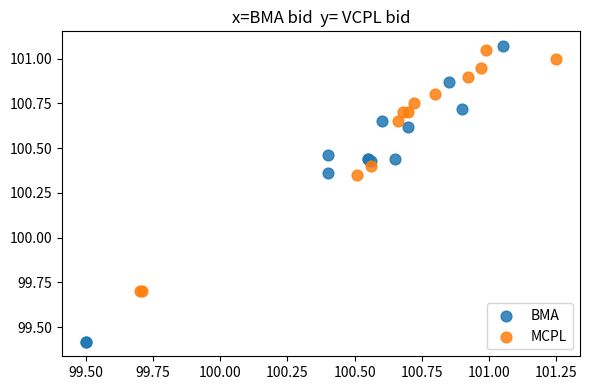

Which series contains the highest Y value?

BMA